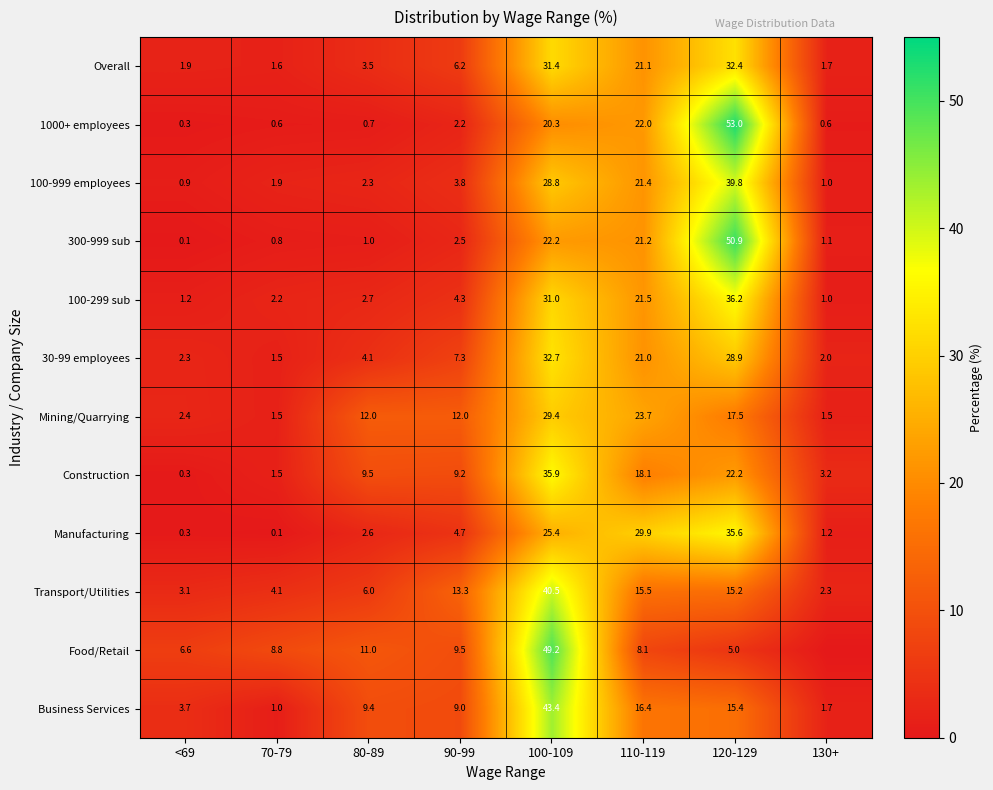

Is the value of Construction at 130+ greater than the value of Mining/Quarrying at 130+?

Yes